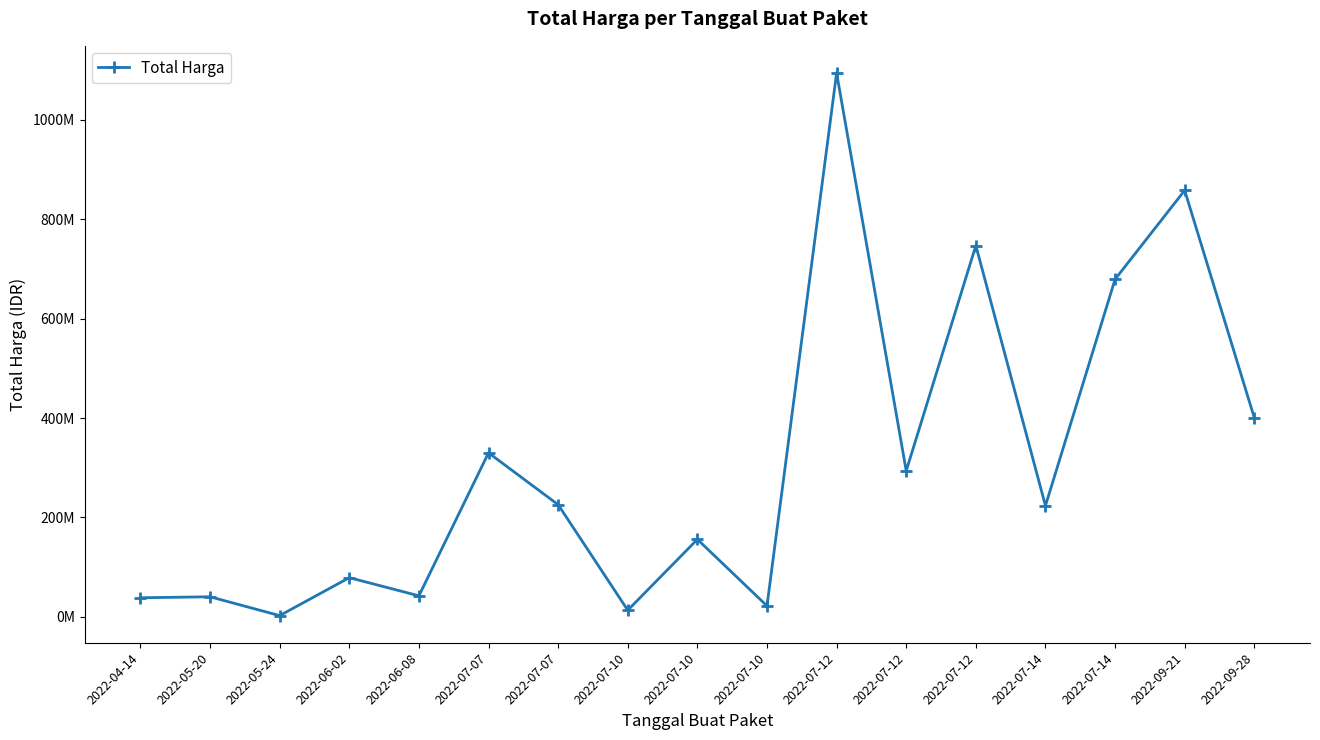

True or false: the data has more than 0 interior local peaks.

True